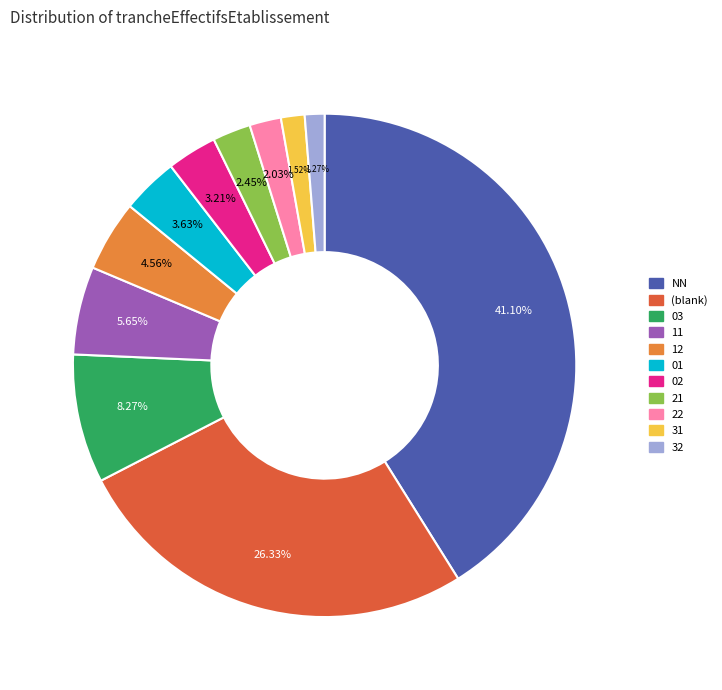

How many segments does this pie chart have?

11